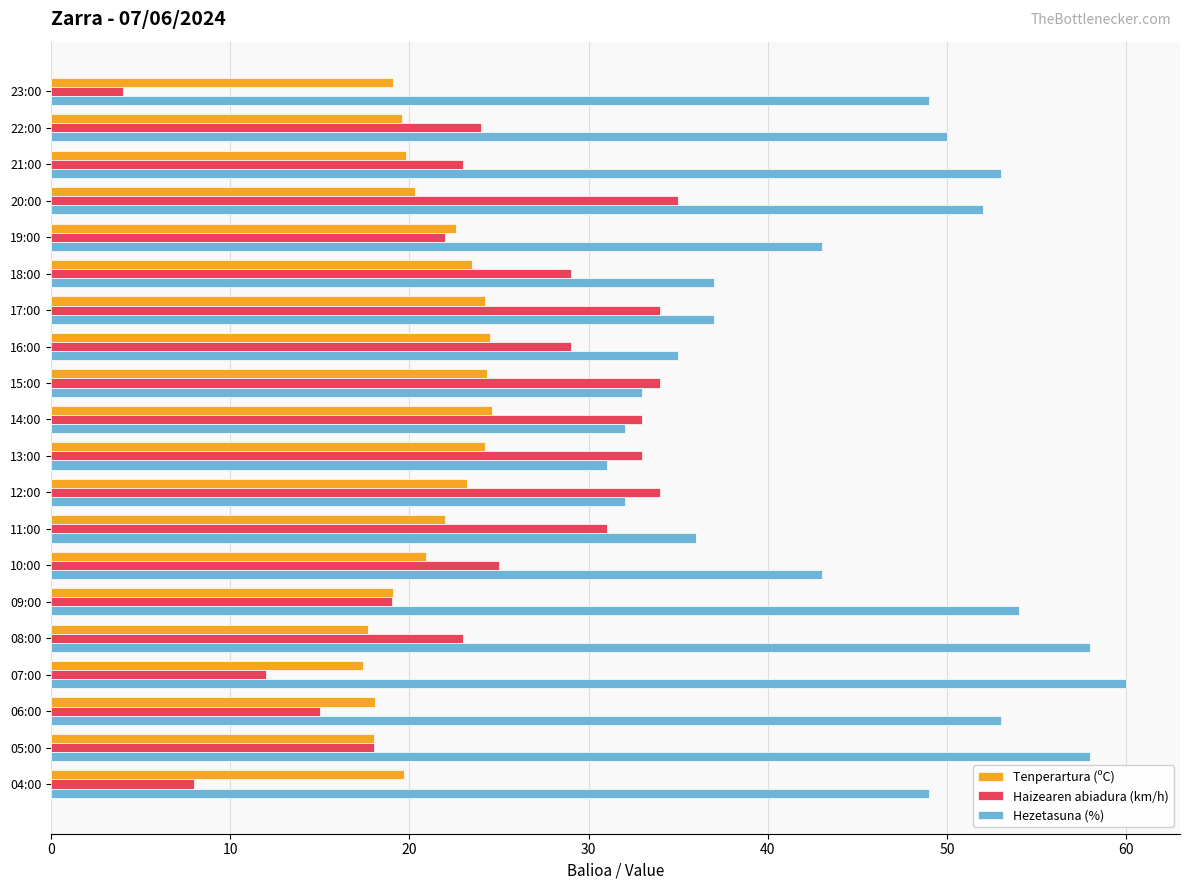

What is the sum of all Hezetasuna (%) values?

895.0